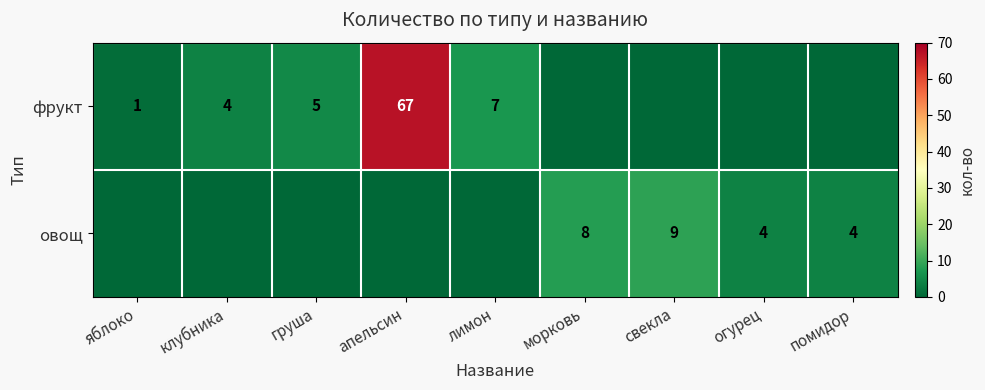

Count the number of categories in the chart.

9